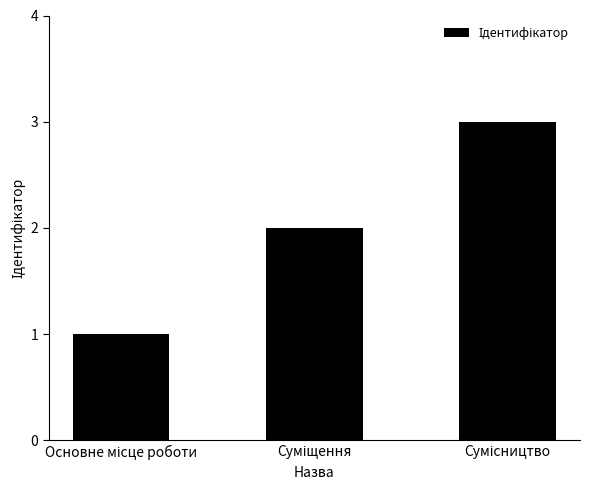

What is the difference between the maximum and minimum values?

2